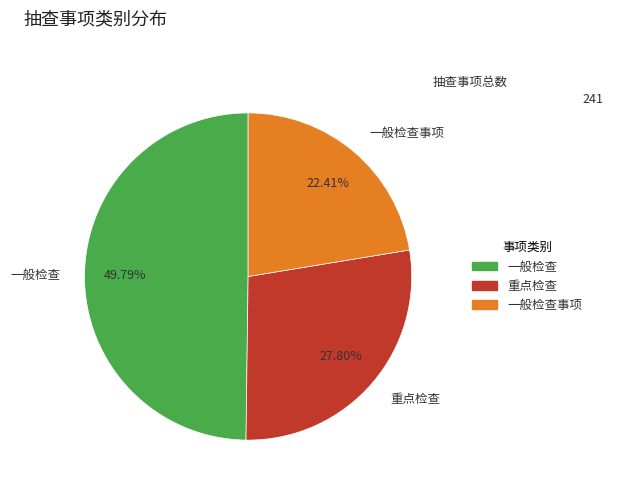

To the nearest percent, what portion does 一般检查 represent?

50%